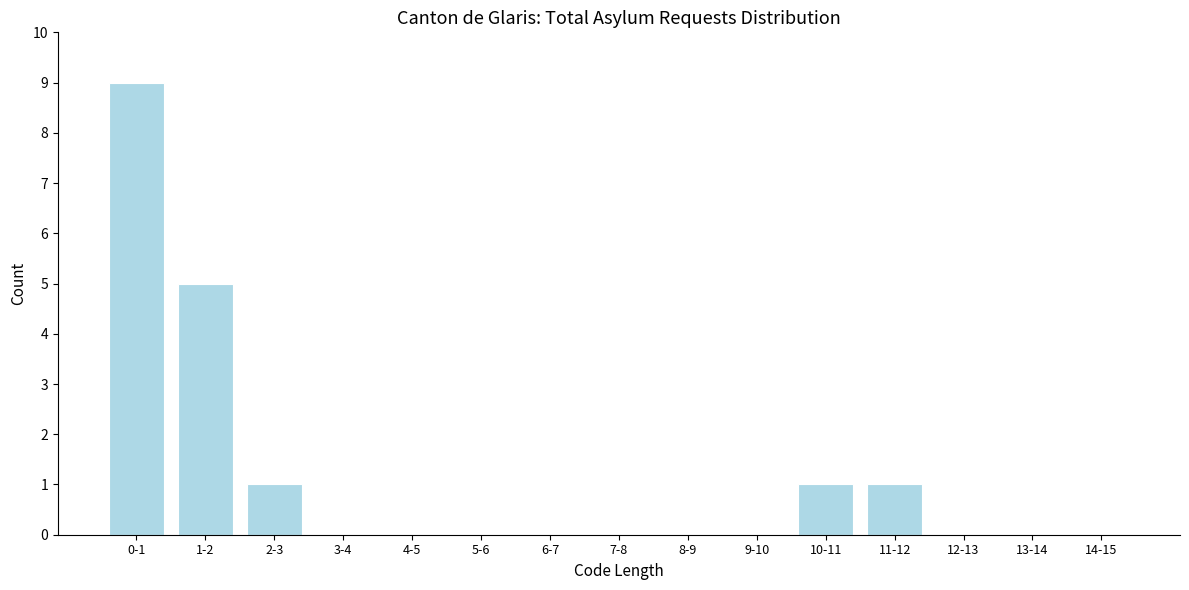

Reading left to right, what are all the values shown in this chart?

0-1=9	1-2=5	2-3=1	3-4=0	4-5=0	5-6=0	6-7=0	7-8=0	8-9=0	9-10=0	10-11=1	11-12=1	12-13=0	13-14=0	14-15=0